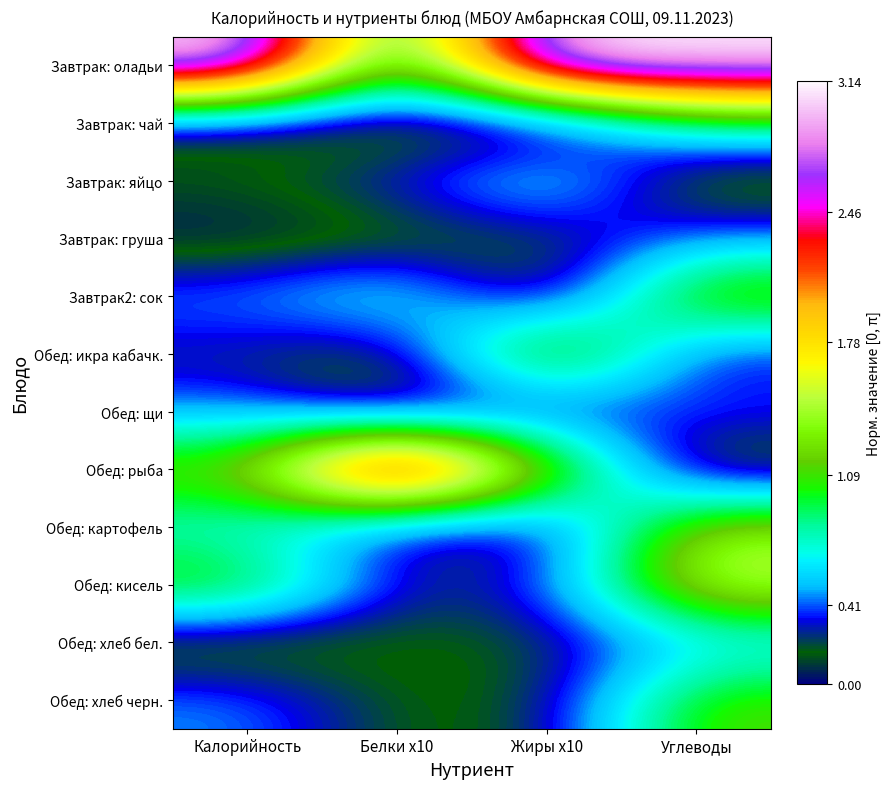

How many data points does each series have?

4